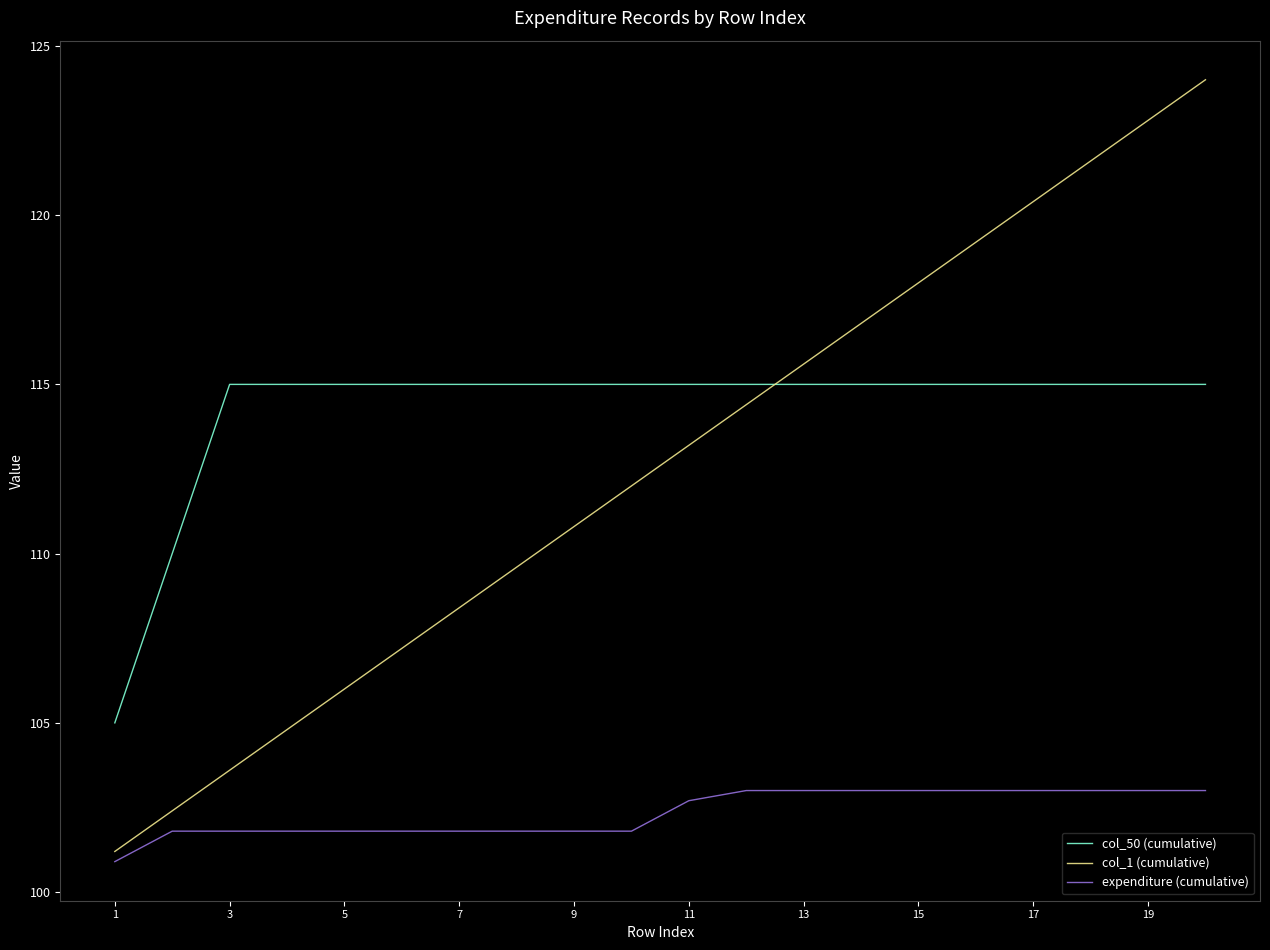

What is the smallest value displayed?

100.9